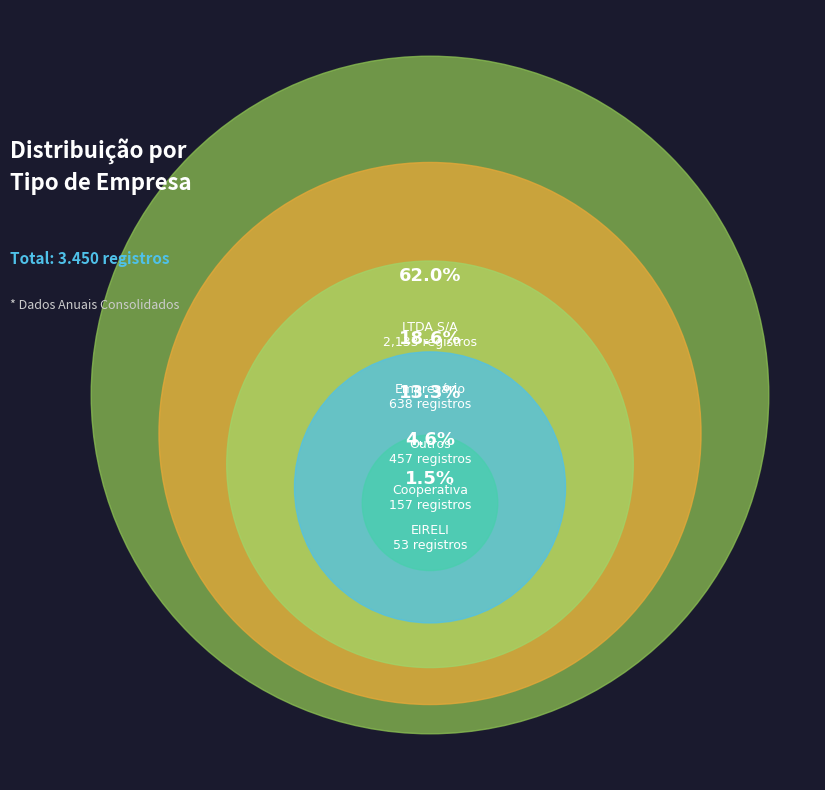

To the nearest percent, what is the difference between the Empresário and Outros slice percentages?

5%